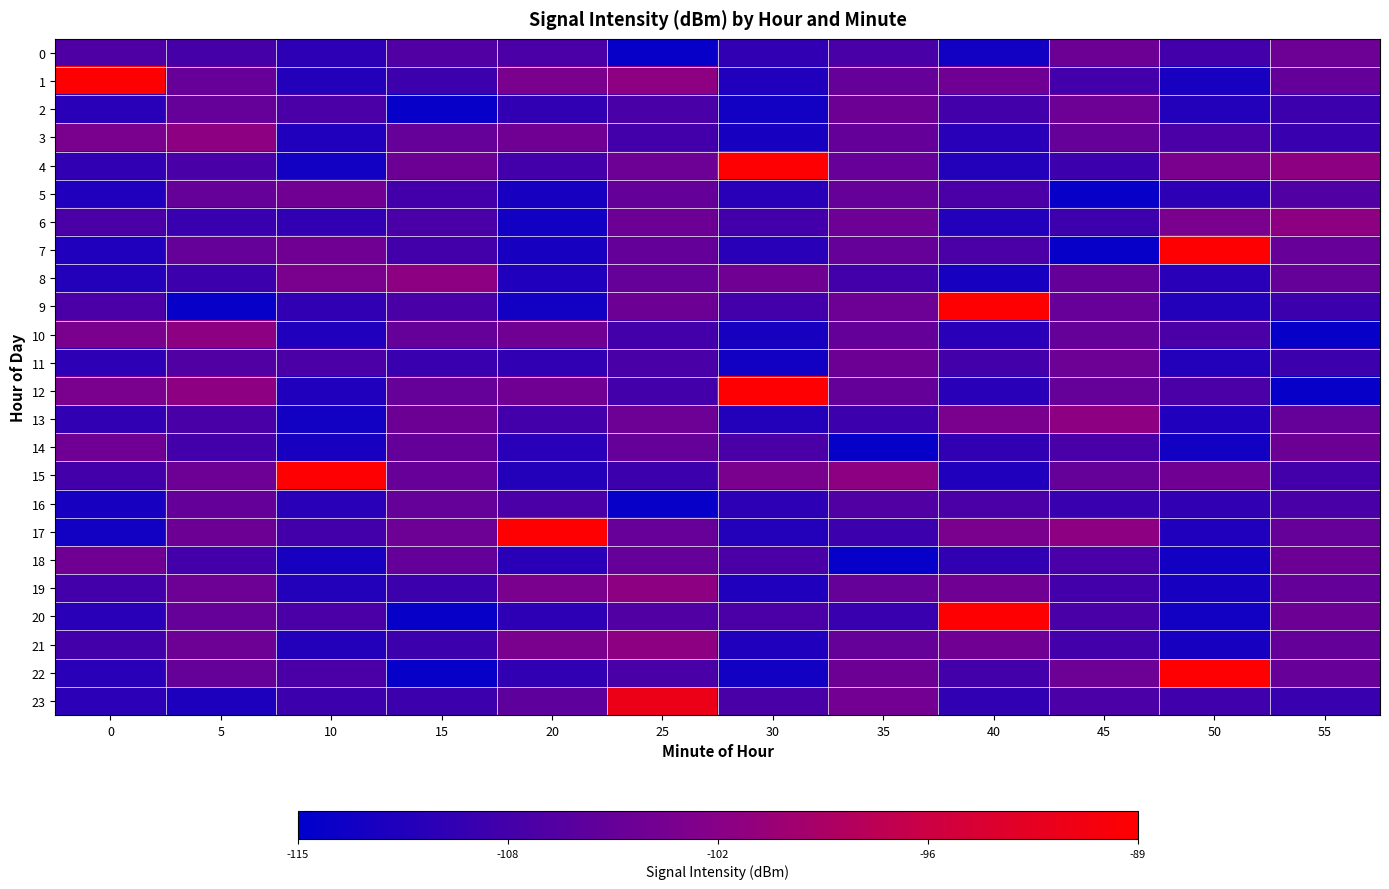

What is the total value across all series at 15?

-2581.5